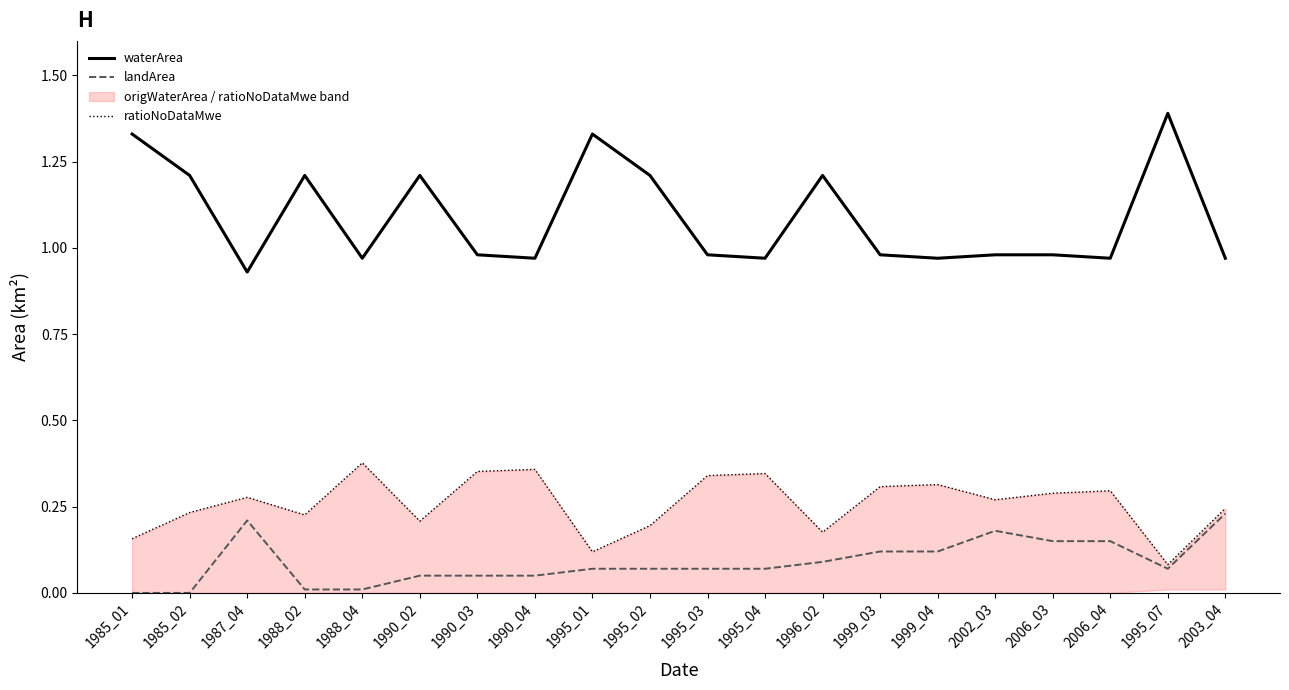

Where is ratioNoDataMwe nearest to the value 0?

1995_07